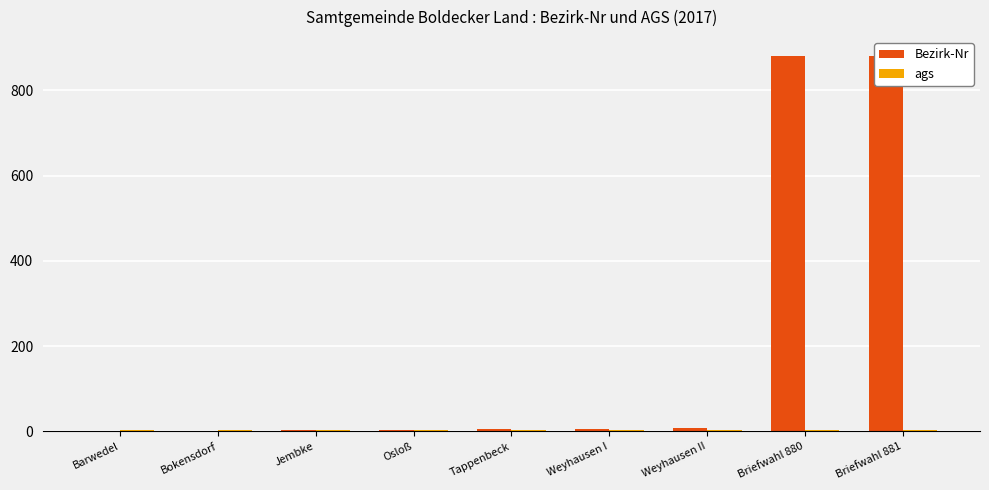

Rank the series at Tappenbeck from lowest to highest value.

ags, Bezirk-Nr